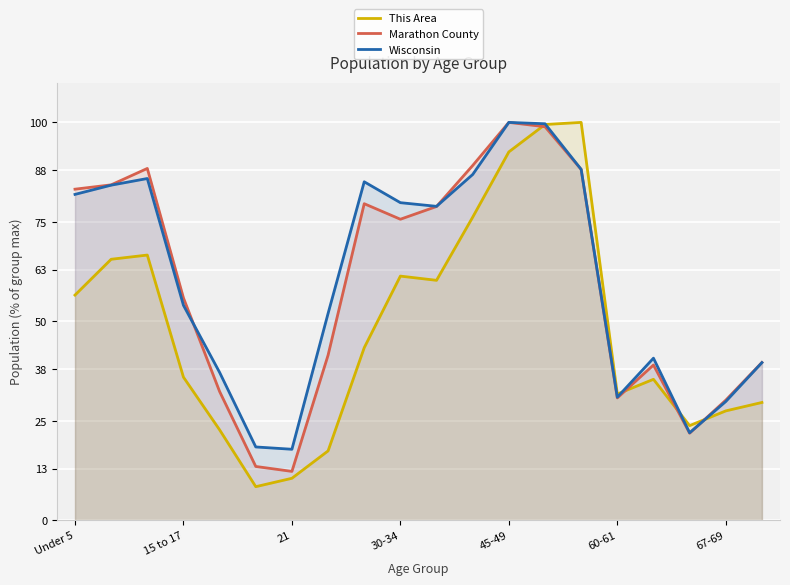

Which series ends up on top after the final intersection of Wisconsin and Marathon County?

Marathon County